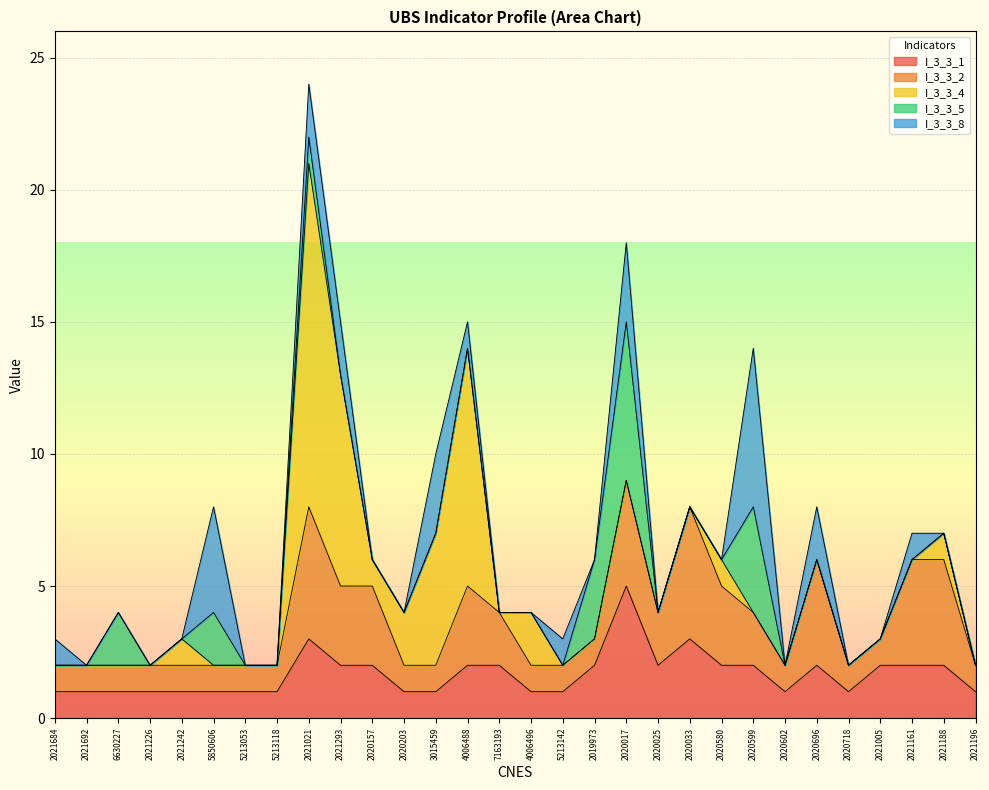

Which category has the lowest value in the I_3_3_5 series?

2021684